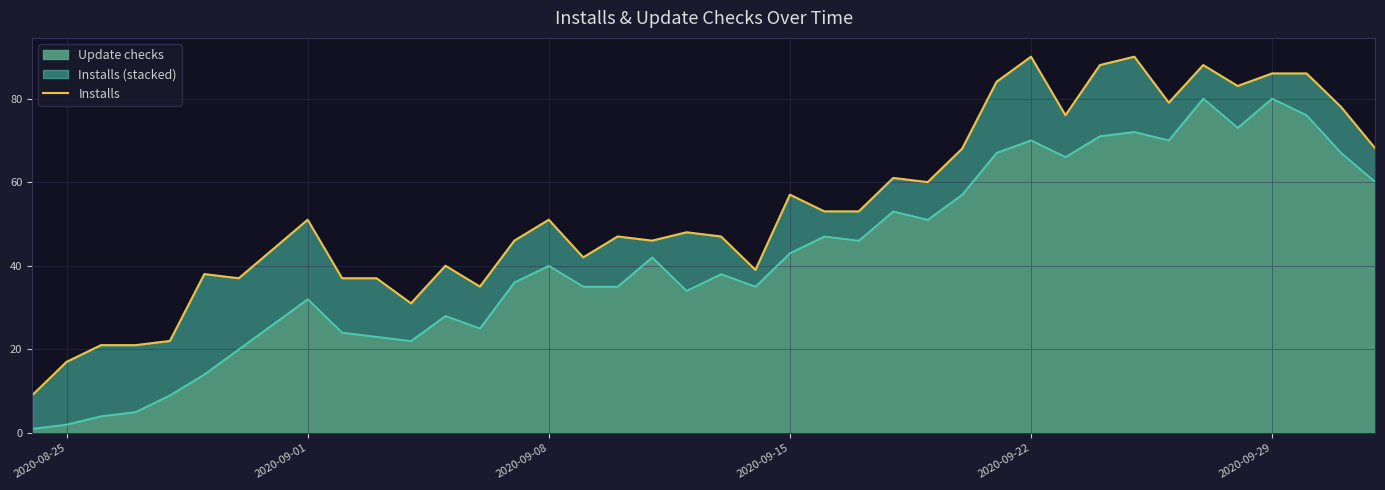

Reading left to right, transcribe all the data shown in this chart.

9	17	21	21	22	38	37	44	51	37	37	31	40	35	46	51	42	47	46	48	47	39	57	53	53	61	60	68	84	90	76	88	90	79	88	83	86	86	78	68